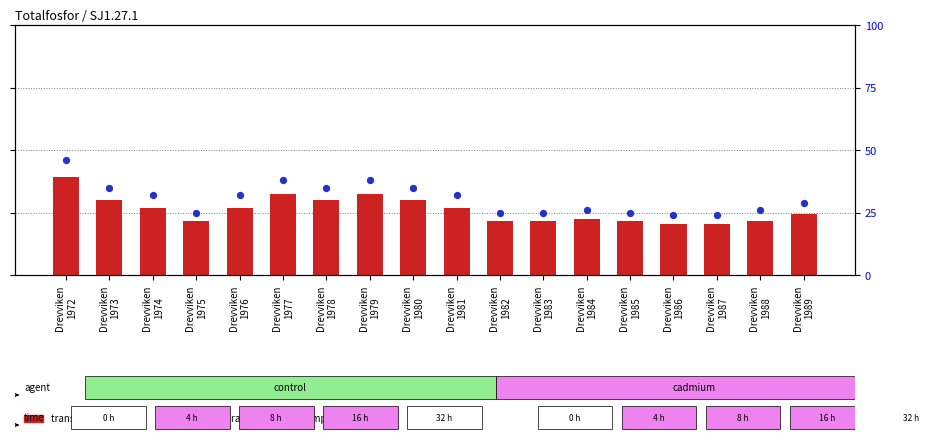

At which category is the sum across all series the highest?

Drevviken
1972